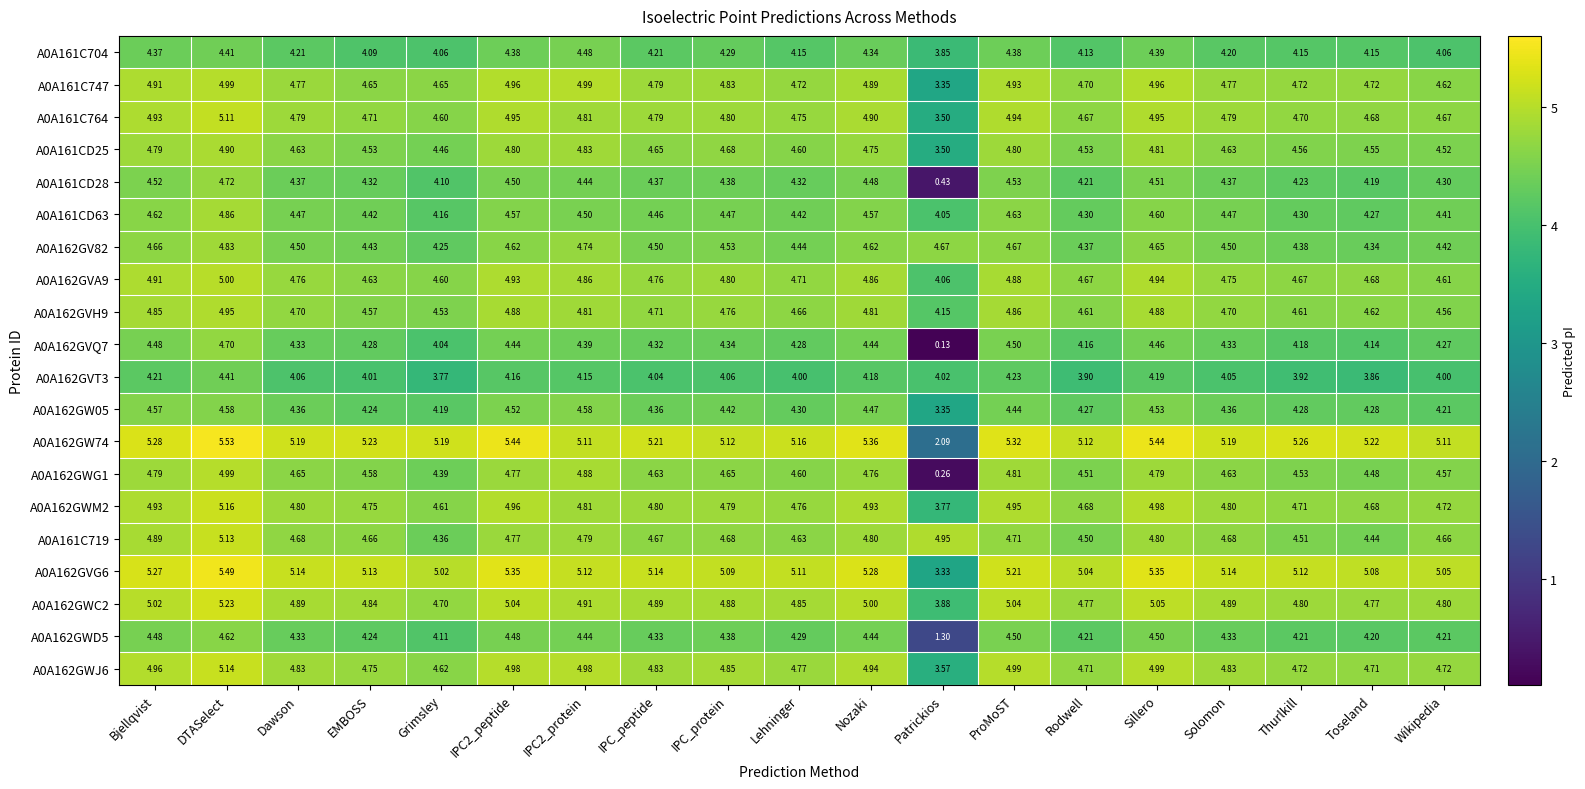

At which category is the sum across all series the highest?

DTASelect